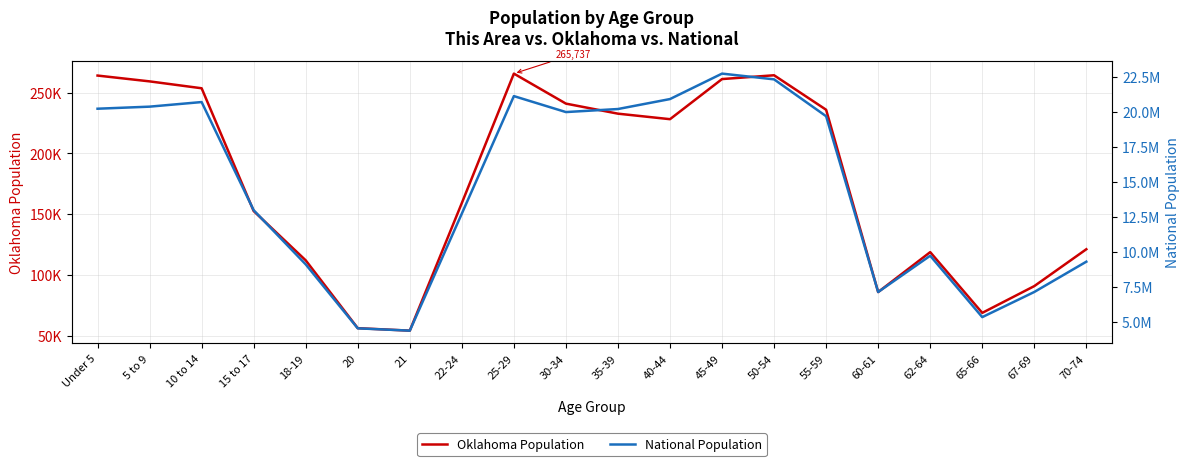

What is the maximum value for Oklahoma Population?

265737